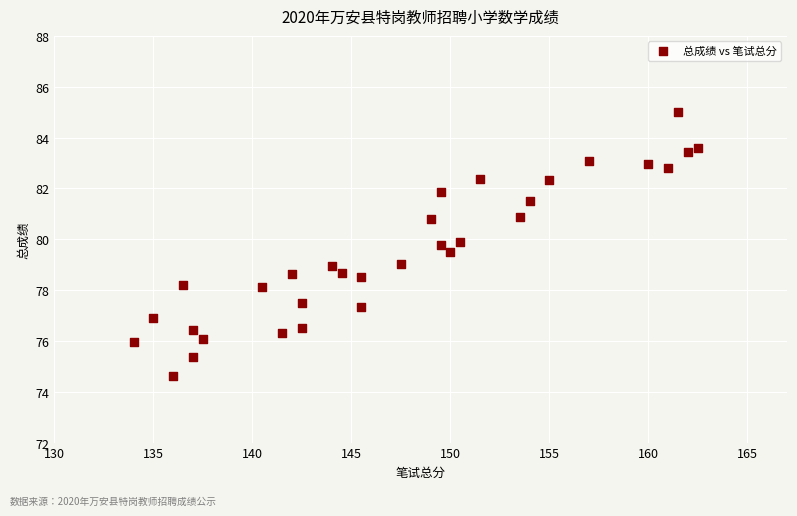

What is the range of Y values (max minus min)?

10.4